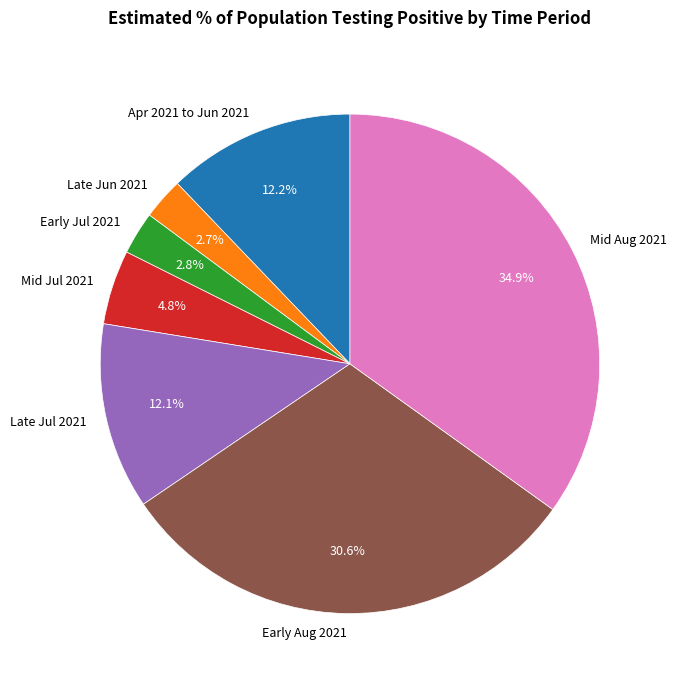

Which slice is the largest?

Mid Aug 2021